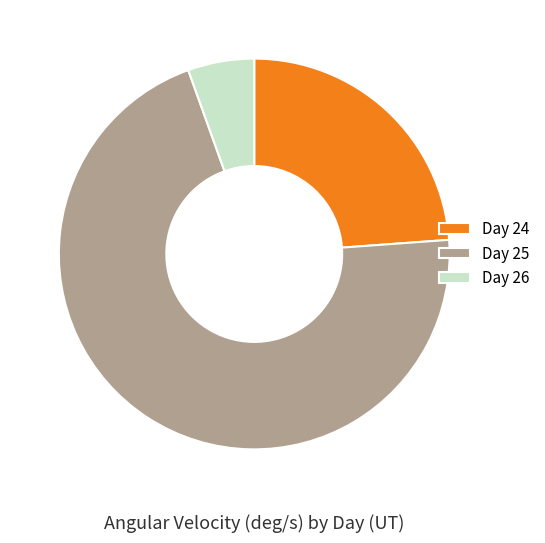

The Day 25 slice represents 71% of the pie. True or false?

True